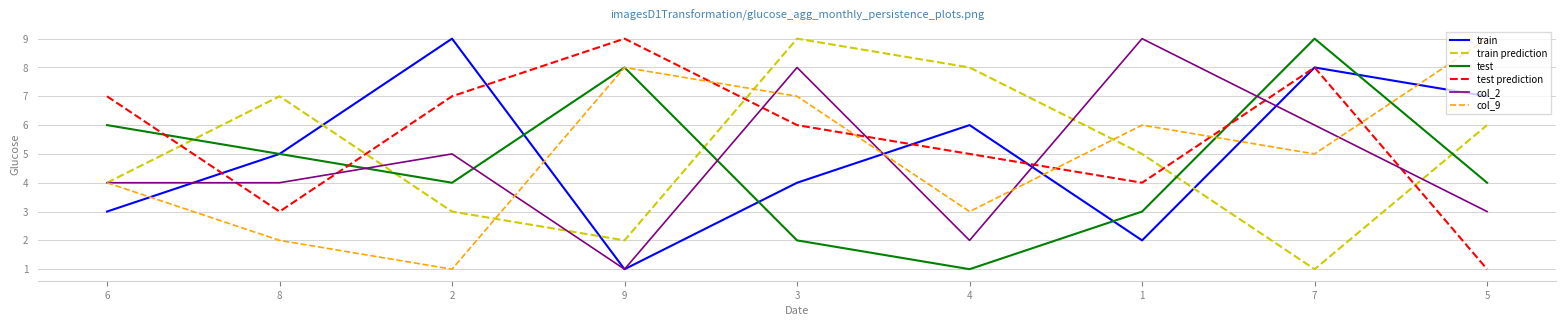

Which category has the lowest value in the test prediction series?

5